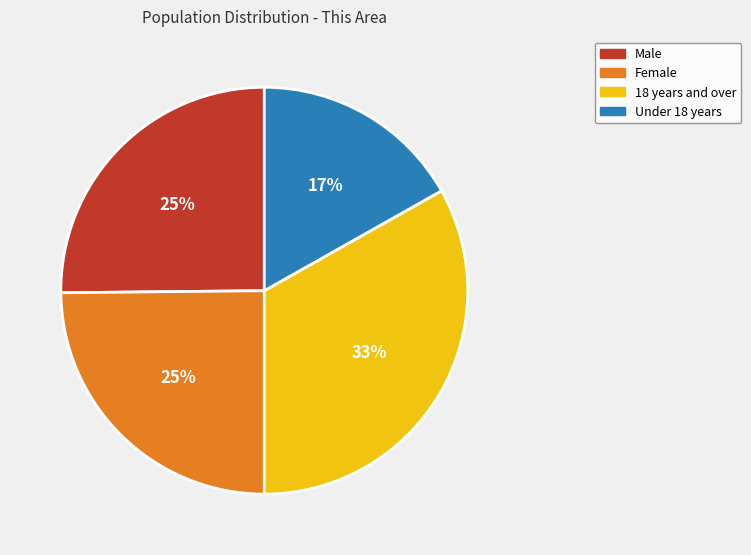

Does Female account for over 50% of the chart?

No